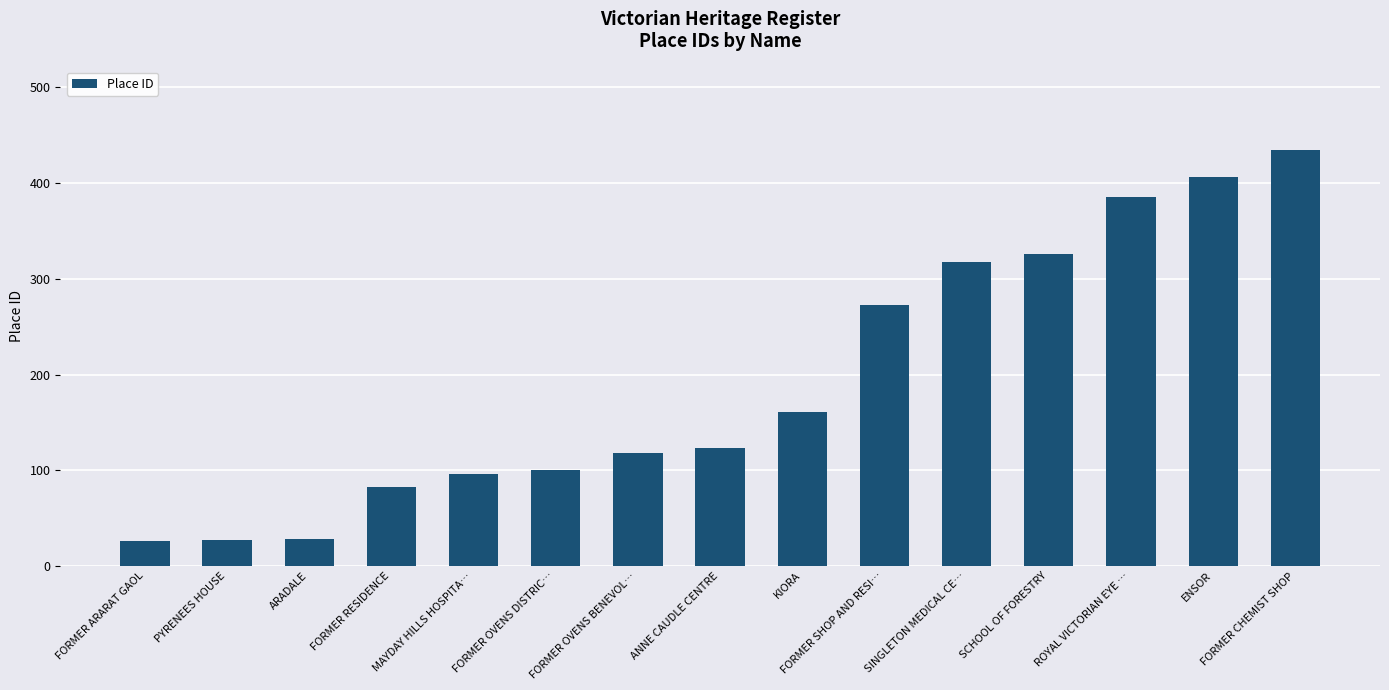

What is the value of the 4th bar from the left?

83